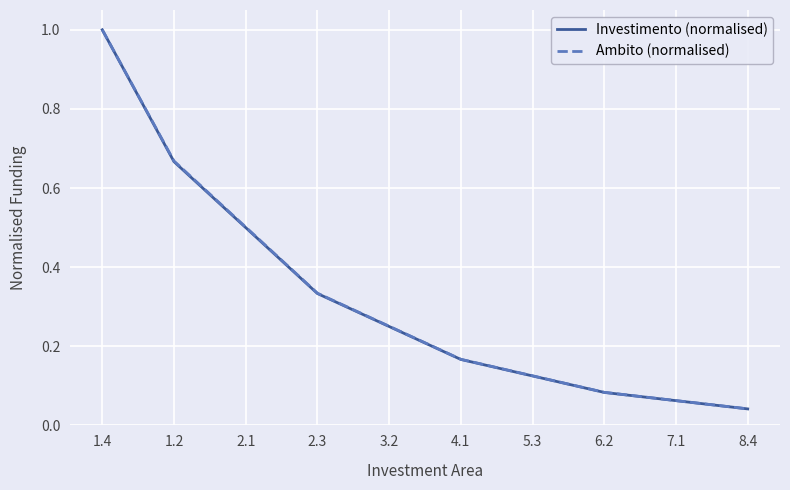

Between 1.4 and 2.3, which series saw the biggest shift?

Investimento (normalised)